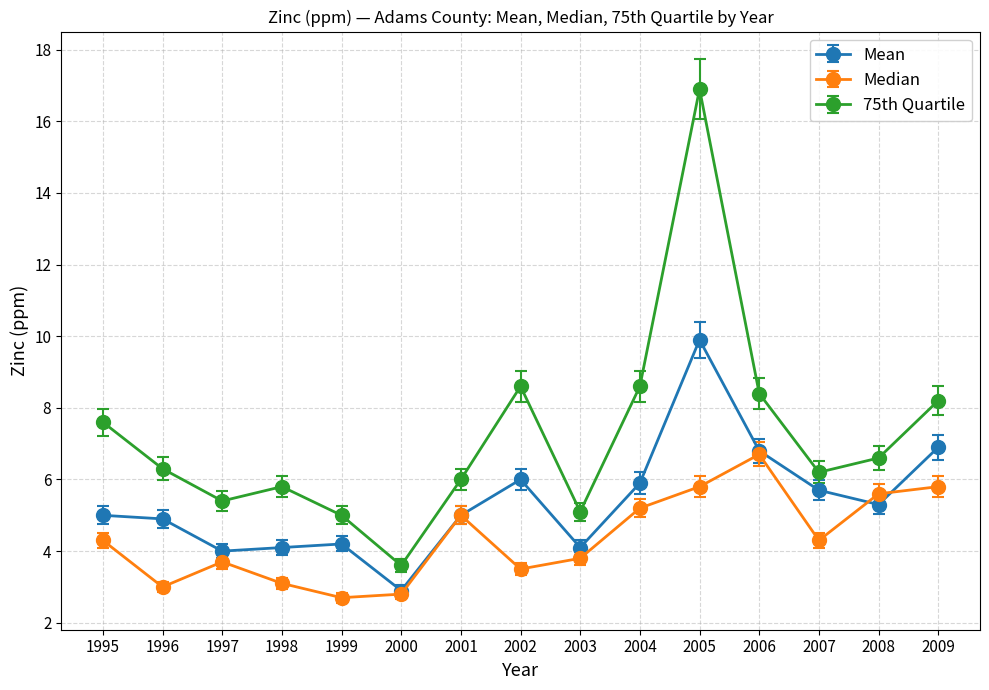

Which category has the lowest value in the Mean series?

2000